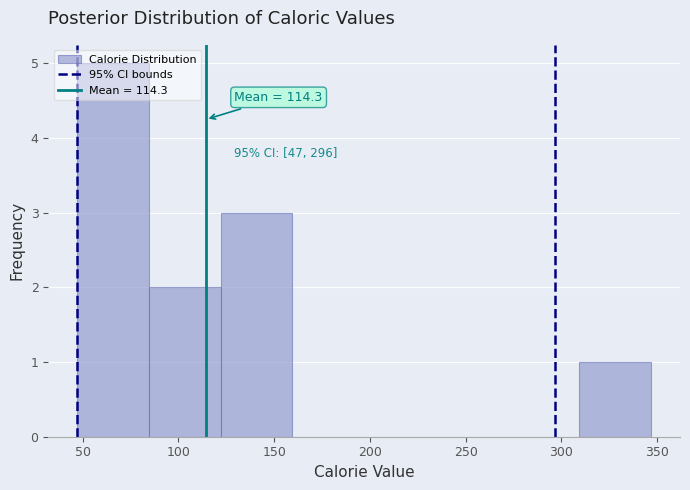

Which range on the x-axis has the tallest bar?

47.0 to 84.5